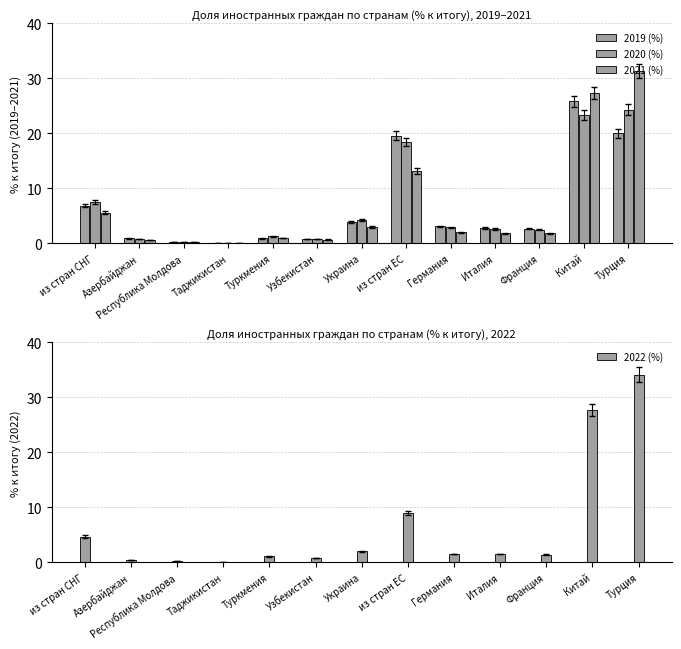

At which label does 2019 (%) reach its peak?

Китай